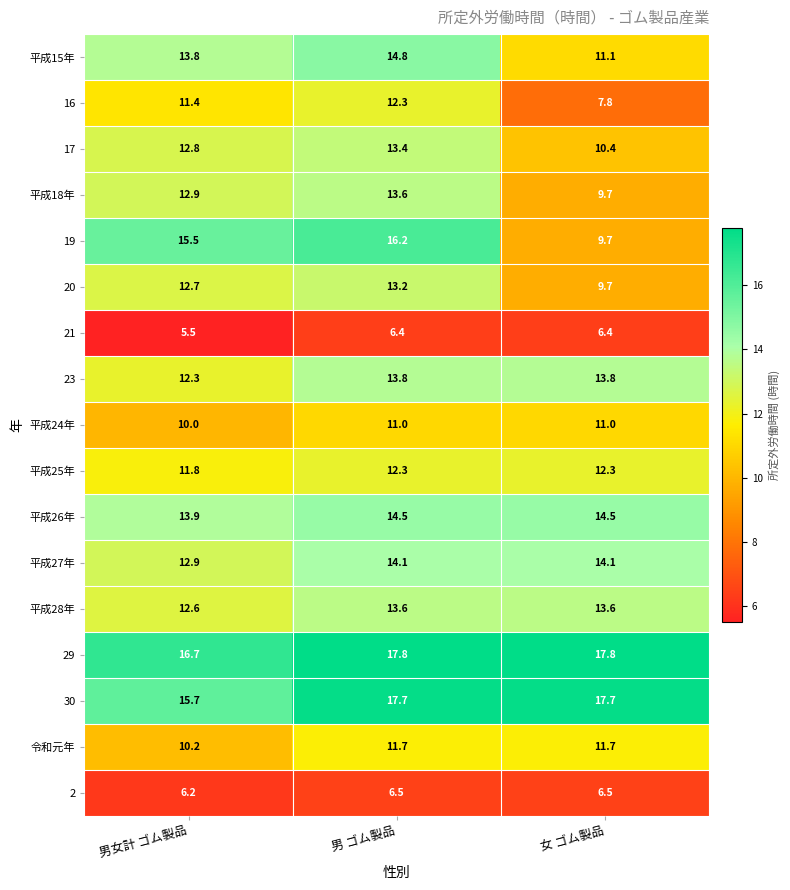

Which label corresponds to the smallest value in the chart?

男女計 ゴム製品